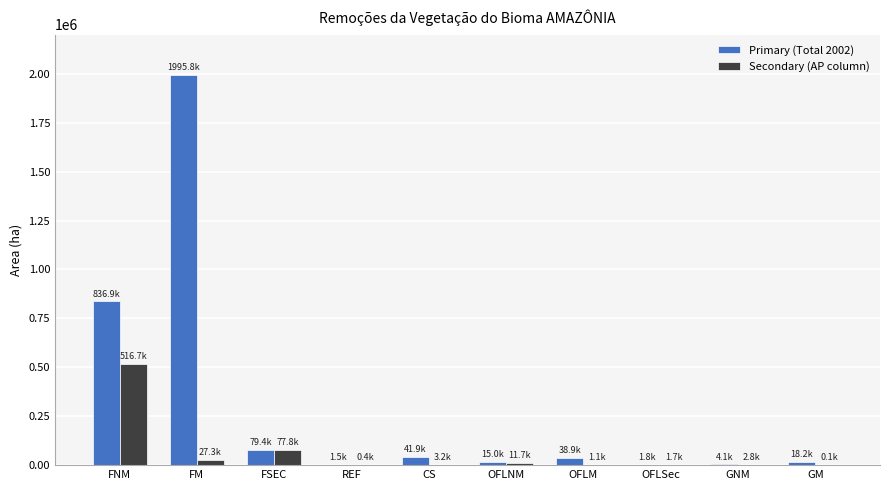

Is it true that Secondary (AP column) equals 449.8 at REF?

True